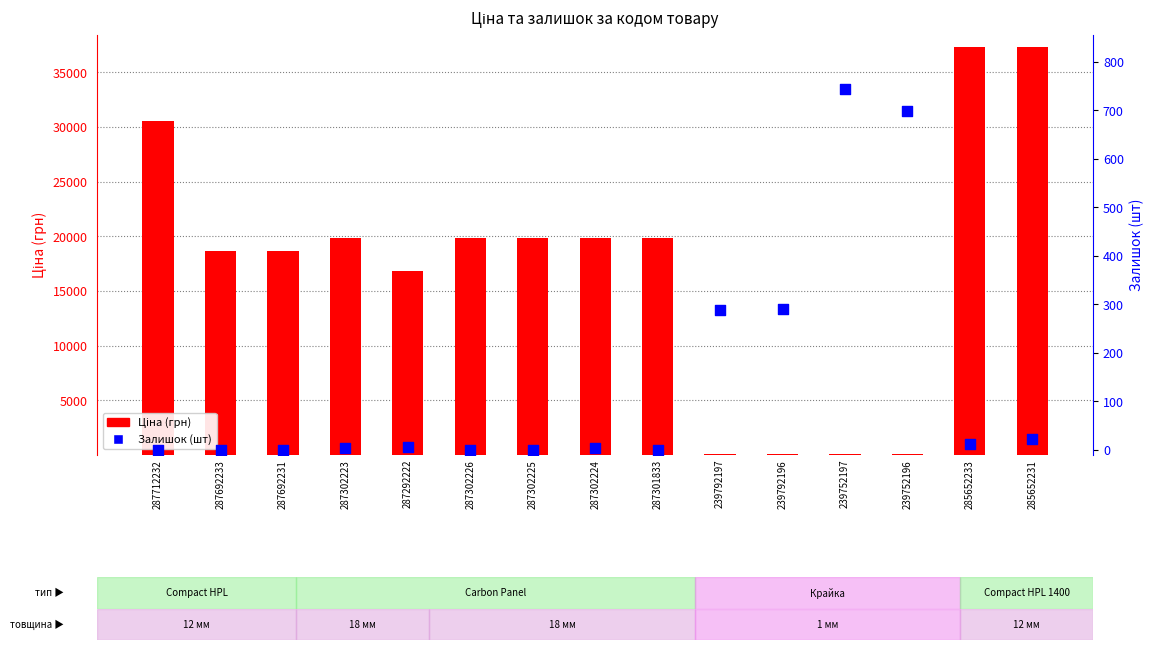

At which category is the sum across all series the highest?

285652231